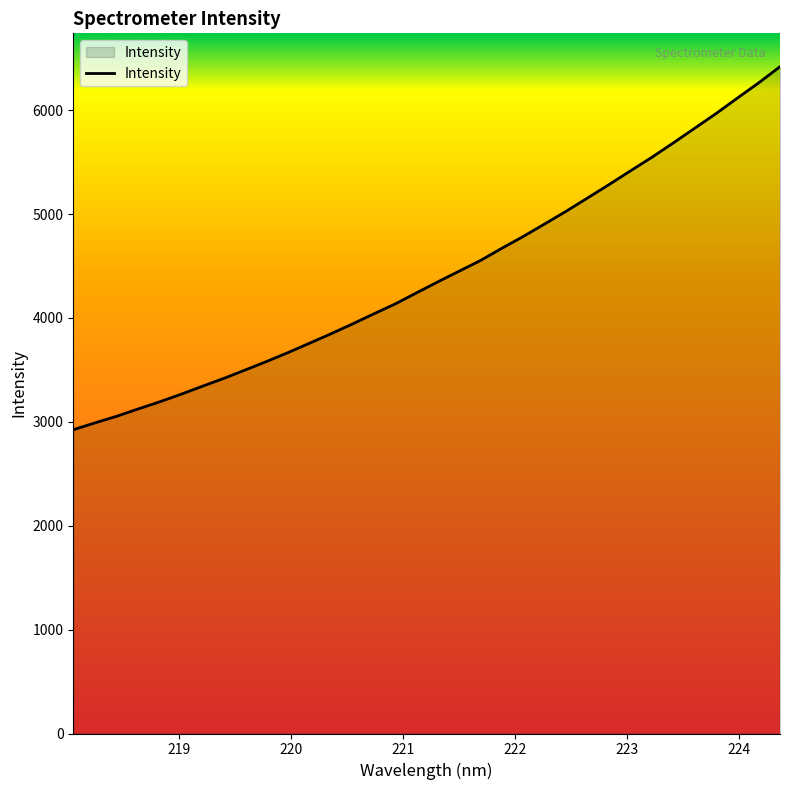

True or false: there are more than 0 points higher than both neighbors.

False